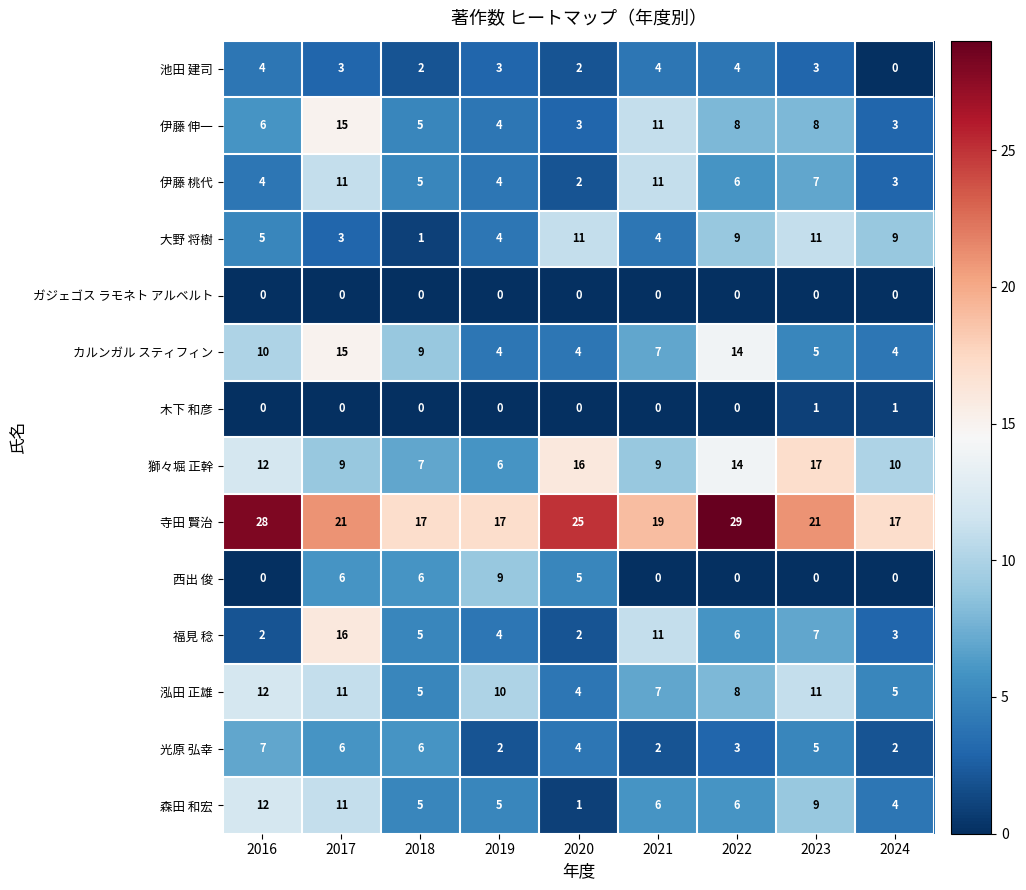

What is the difference between the maximum and minimum values in the 伊藤 伸一 series?

12